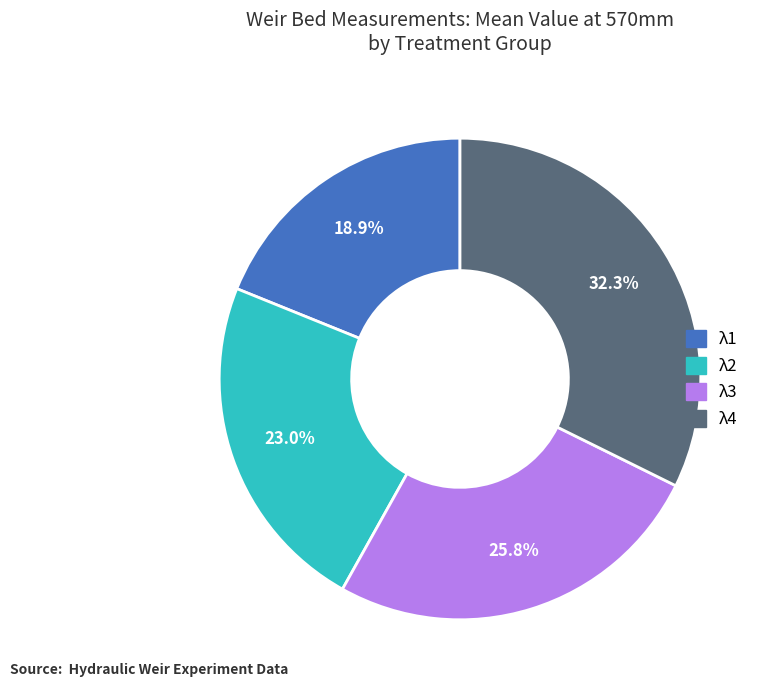

To the nearest percent, what is the average slice percentage?

25%